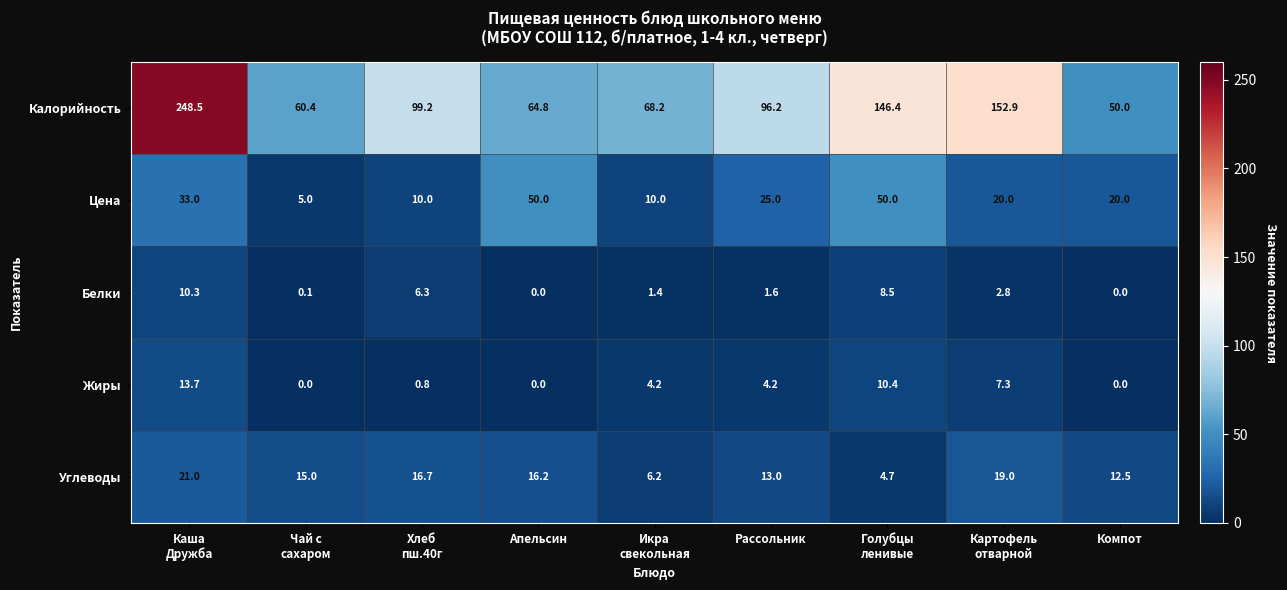

Which series has the widest spread of values?

Калорийность